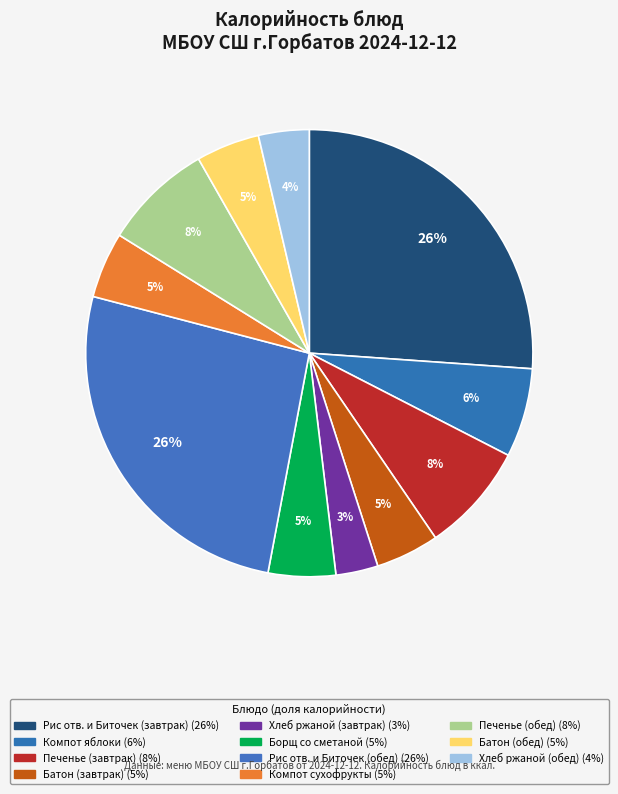

How many segments does this pie chart have?

11